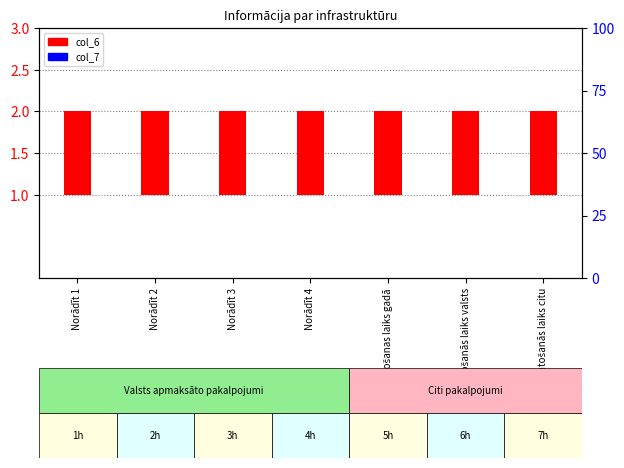

What is the difference between the highest and lowest values at Norādīt 2?

1